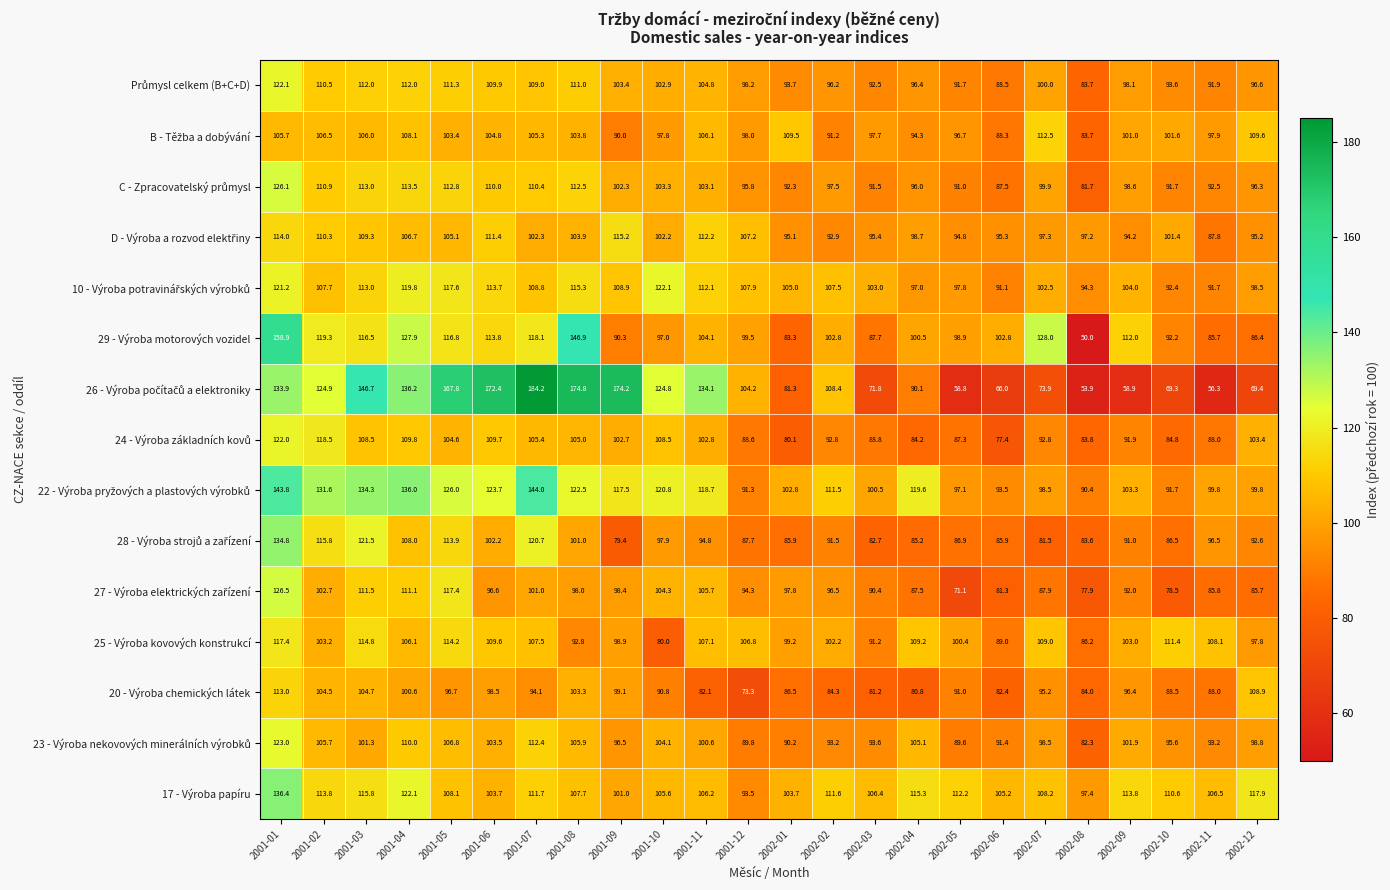

The value of 25 - Výroba kovových konstrukcí at 2002-10 is 52.9. True or false?

False